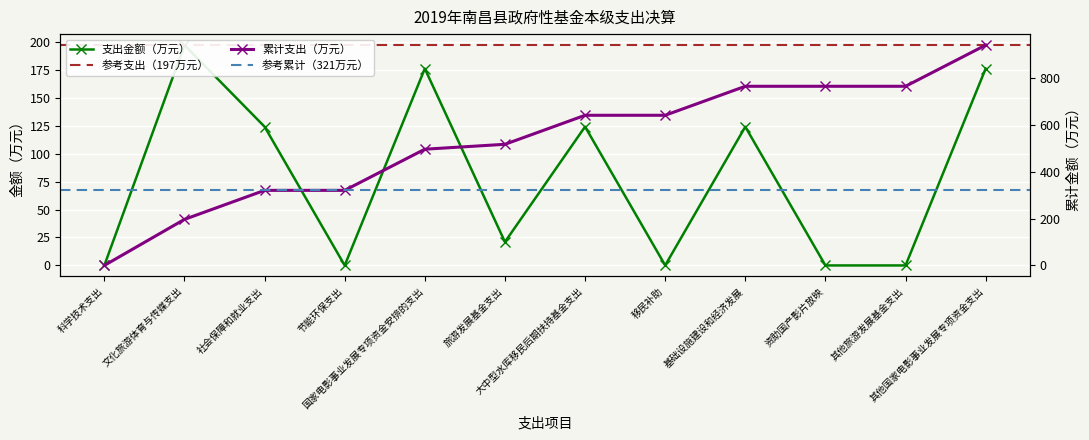

What is the label of the 2nd point from the right?

其他旅游发展基金支出